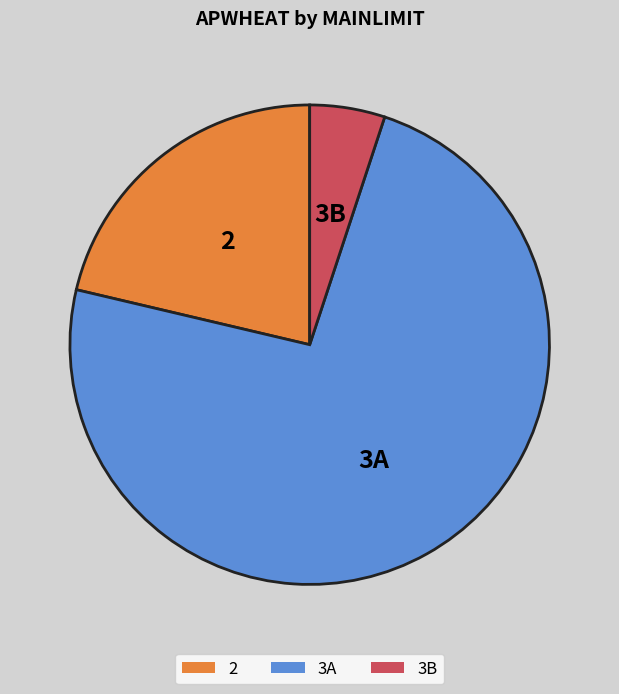

Combined, do 3A and 2 account for over 50%?

Yes